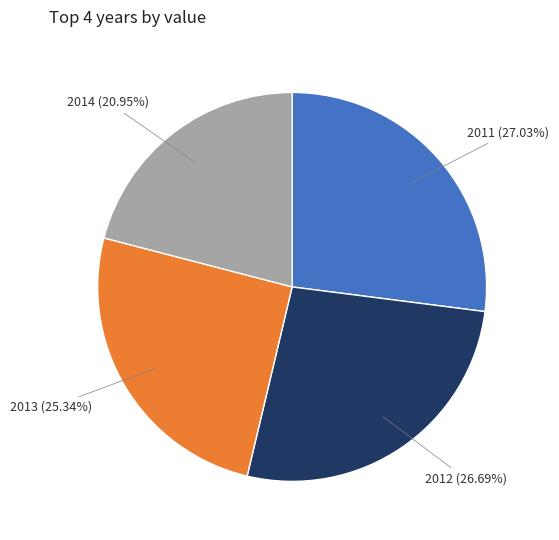

Which has a higher value, 2014 or 2012?

2012